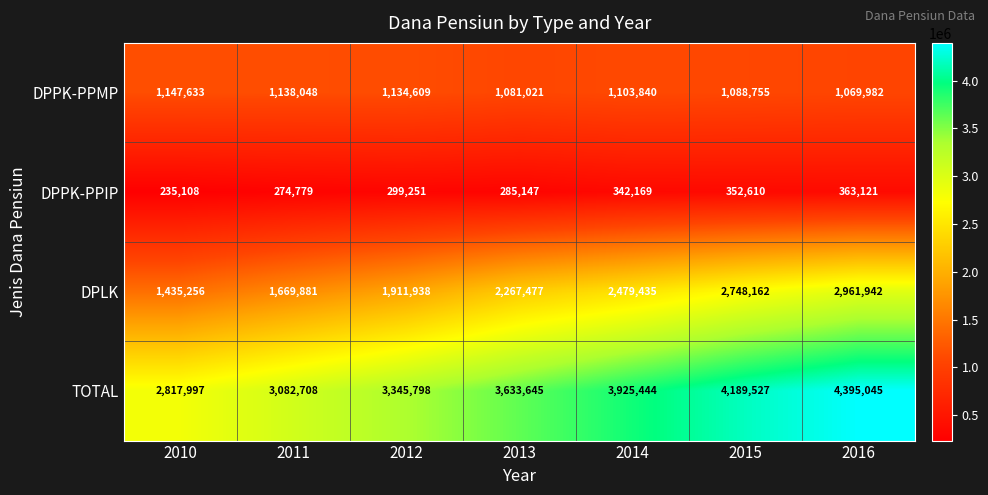

What is the difference between the second highest and second lowest values in the DPLK series?

1078281